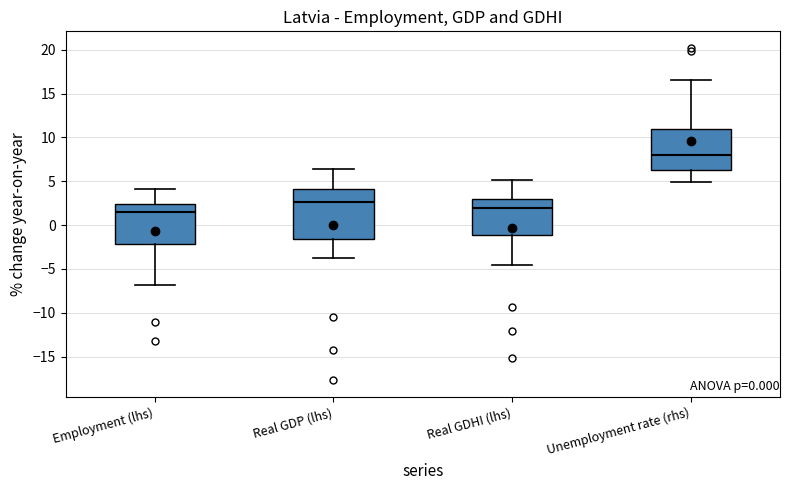

Which box has the lowest median line?

Employment (lhs)